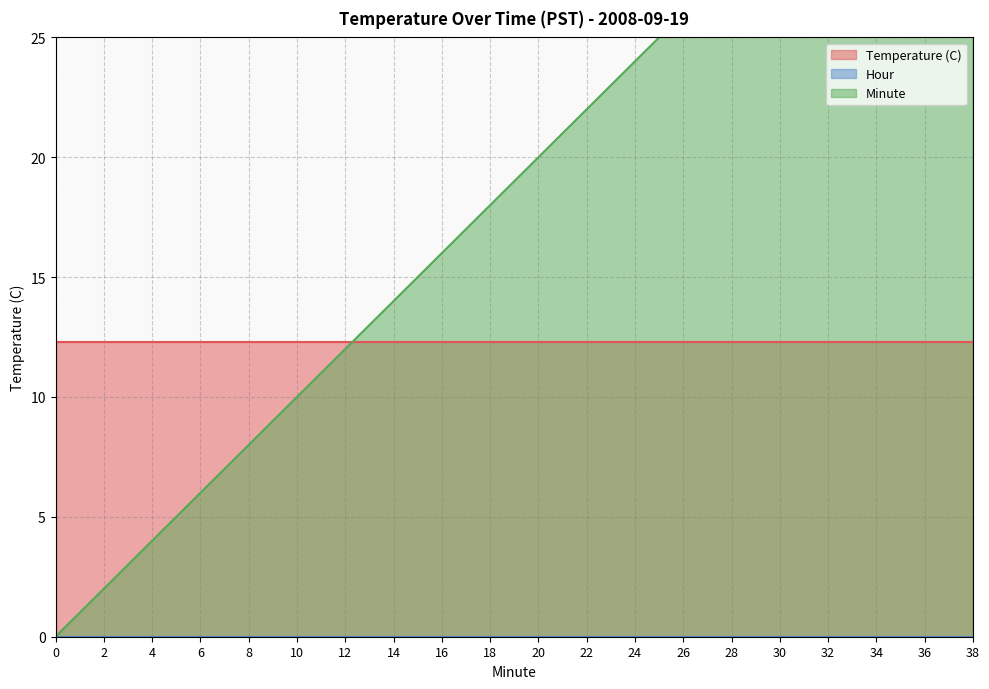

Which series has the largest total across all categories?

Minute